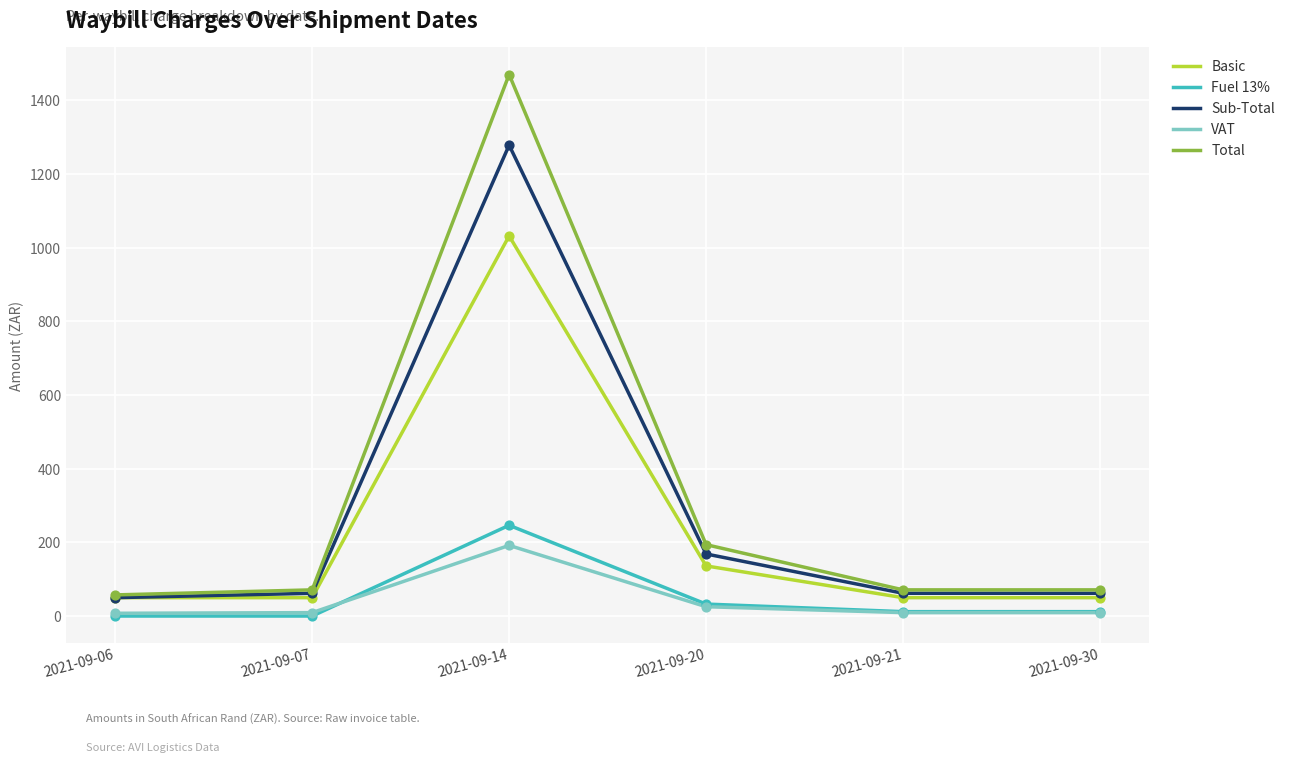

At how many categories does at least one series exceed 1393?

1